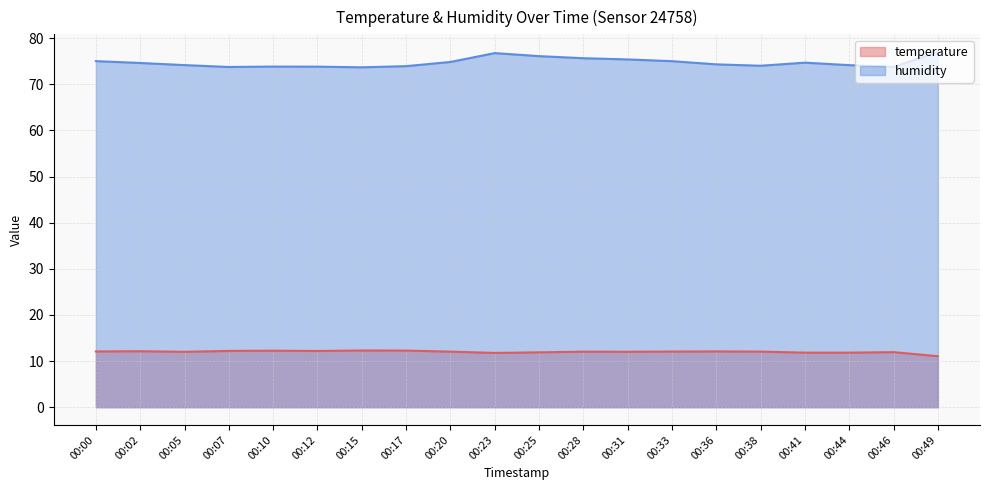

What is the difference between the maximum and second lowest values in the temperature series?

0.5